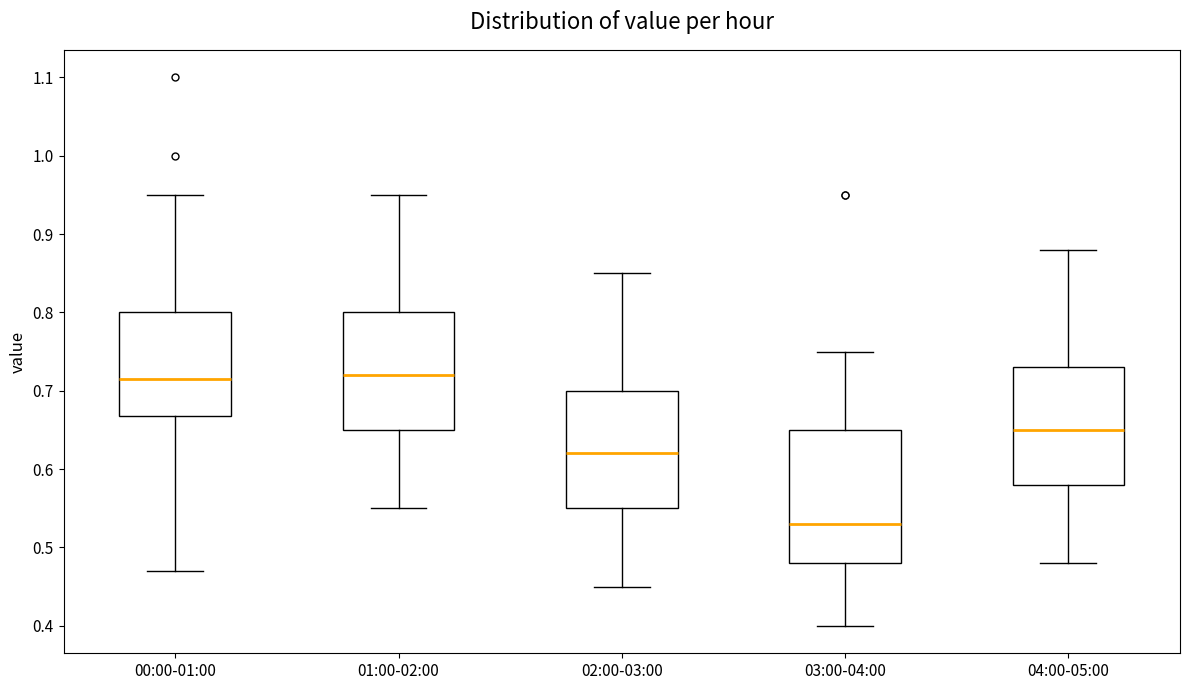

Where does the upper whisker of the box for 04:00-05:00 end on the y-axis? The values are not printed on the chart, so give them approximately, as read against the axis.

0.88